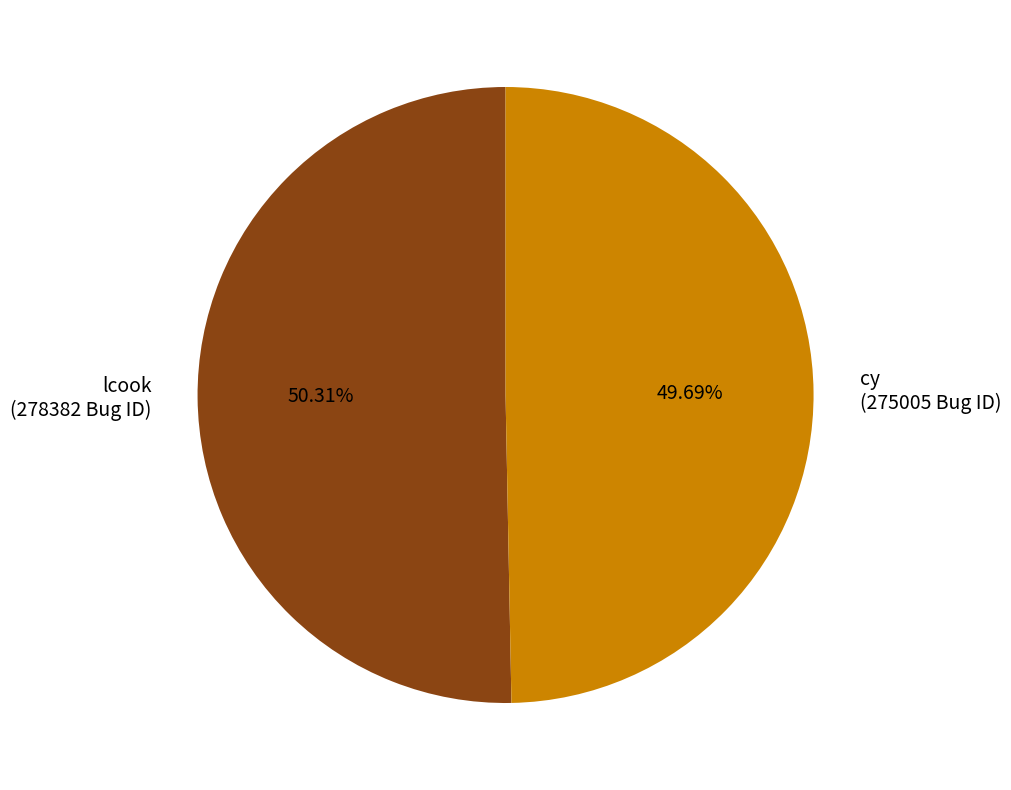

The cy slice represents 62% of the pie. True or false?

False